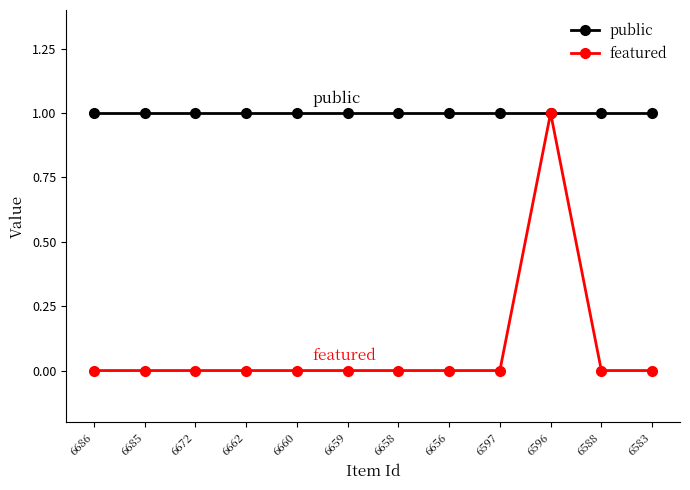

Which series has the largest range (max minus min)?

featured